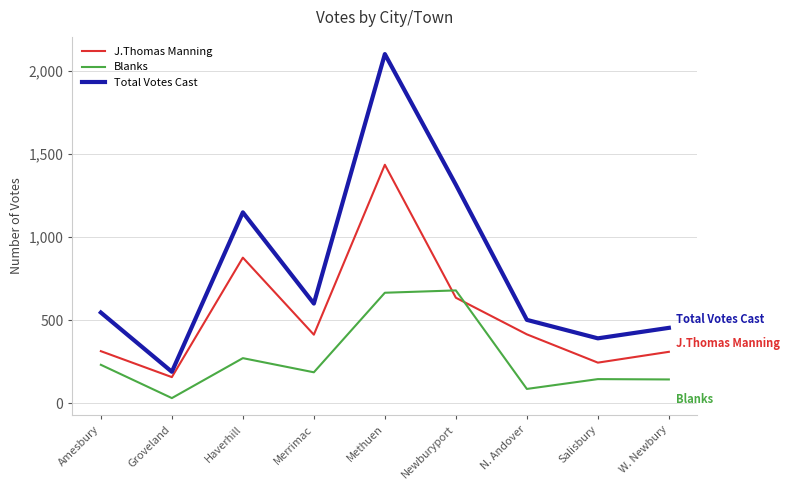

List the series in order of their peak value, lowest first.

Blanks, J.Thomas Manning, Total Votes Cast